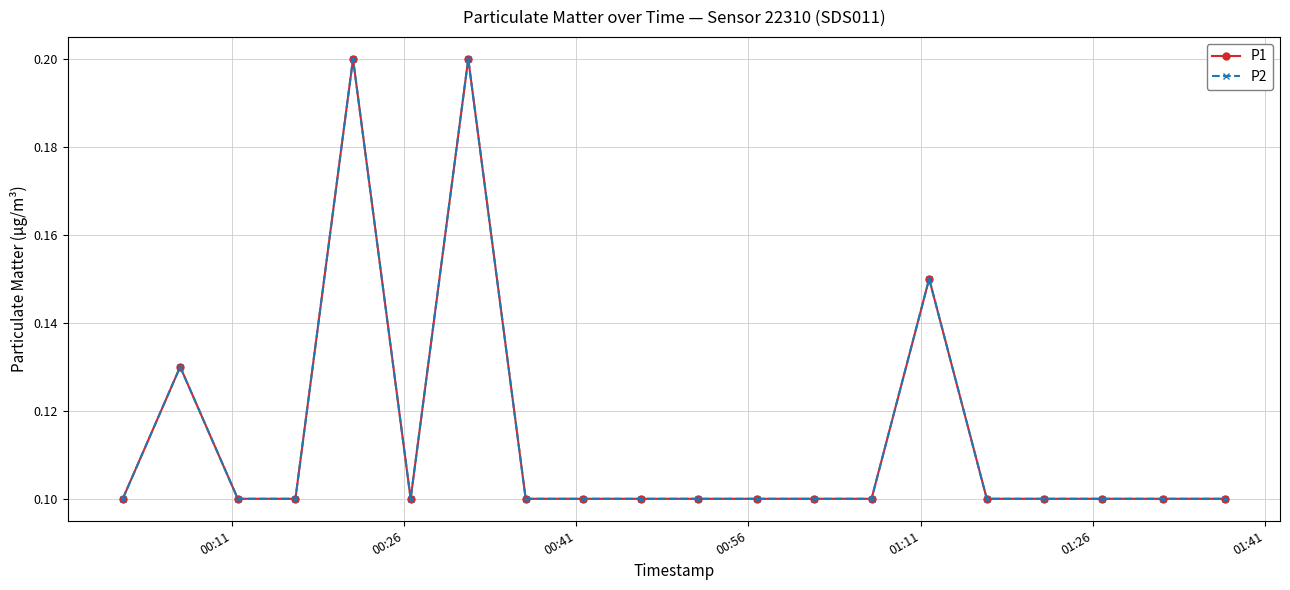

How many interior local peaks does the P2 series have?

4